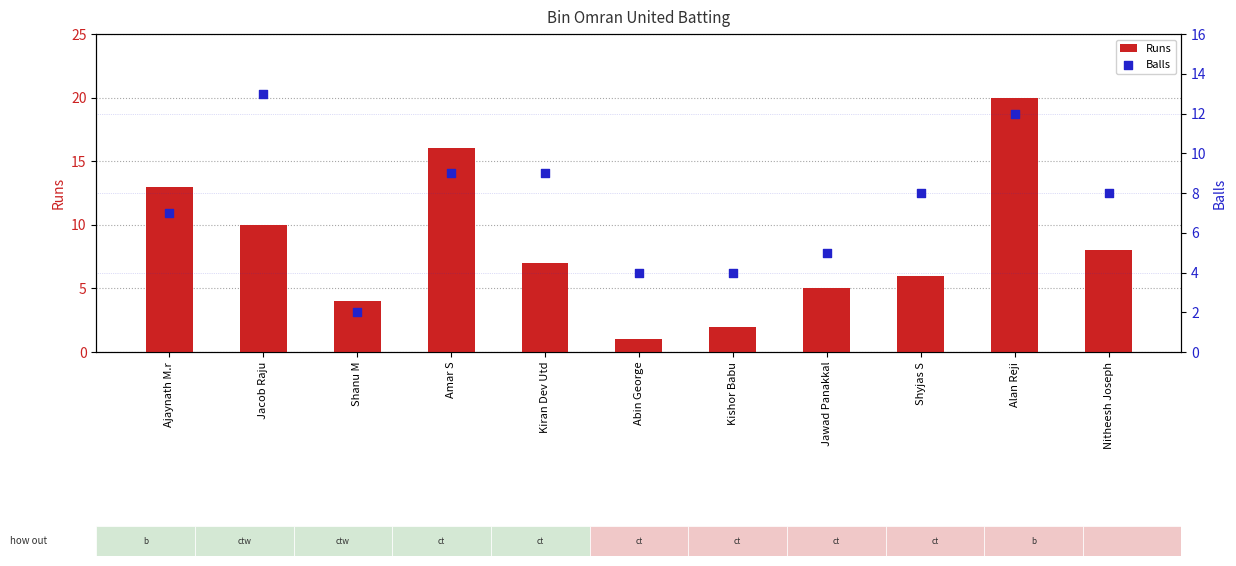

Which series reaches the maximum Y coordinate?

Runs